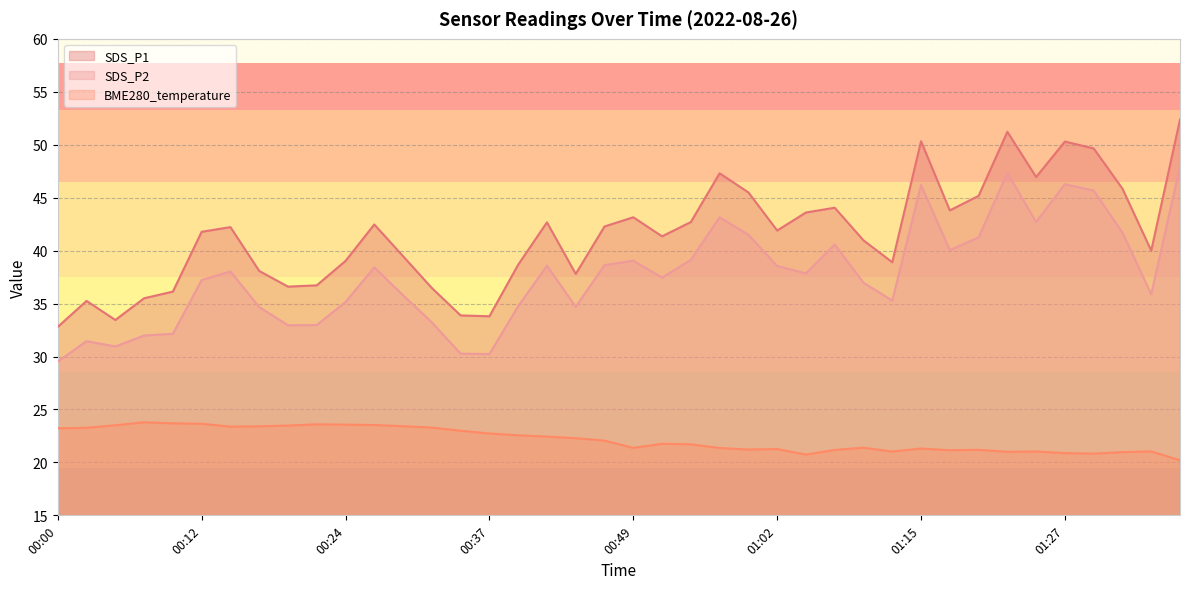

What is the total value across all series at 00:55?

103.5